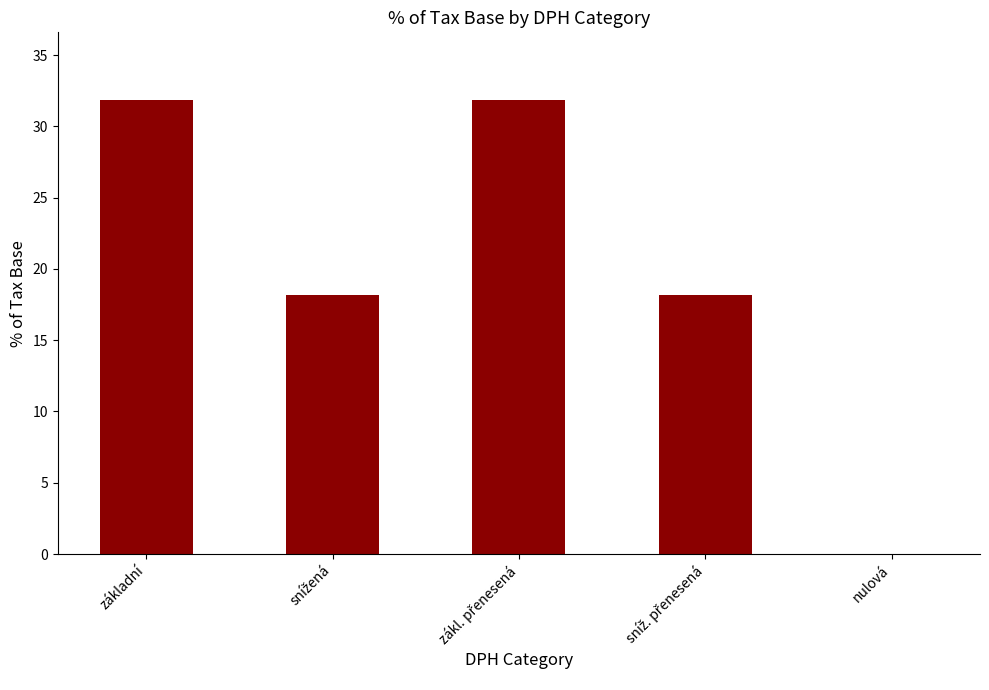

True or false: the data shows 0.0 at nulová.

True